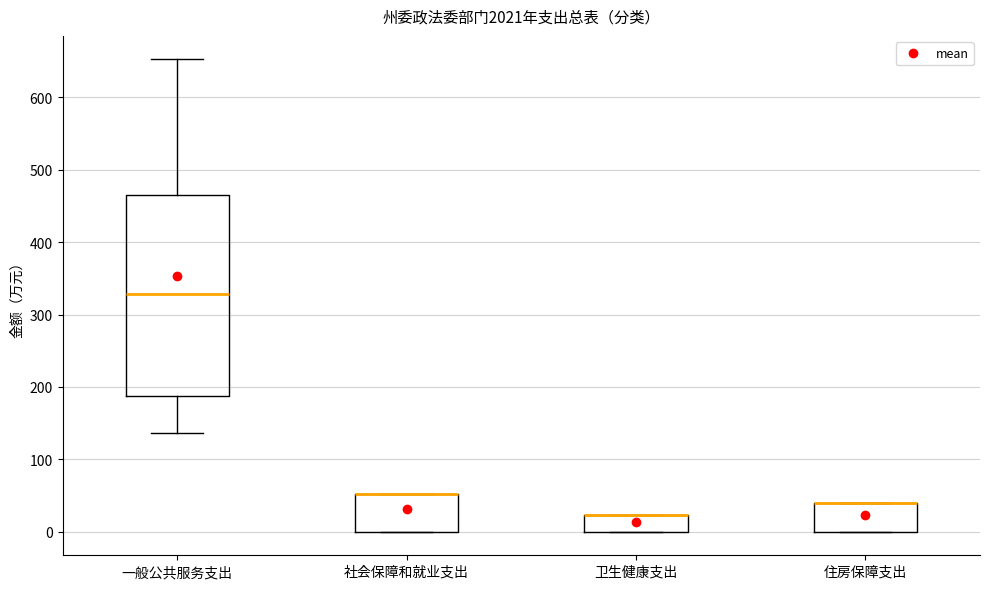

Reading left to right, transcribe this box plot: for each box, give where its median line is, the range the box spans, and where its two whiskers end, as read against the y-axis. The values are not printed on the chart, so give them approximately, as read against the axis.

一般公共服务支出: median 330, box 190 to 460, whiskers 140 to 650
社会保障和就业支出: median 50 (drawn on the box's upper edge), box 0 to 50, whiskers 0 to 50
卫生健康支出: median 20 (drawn on the box's upper edge), box 0 to 20, whiskers 0 to 20
住房保障支出: median 40 (drawn on the box's upper edge), box 0 to 40, whiskers 0 to 40